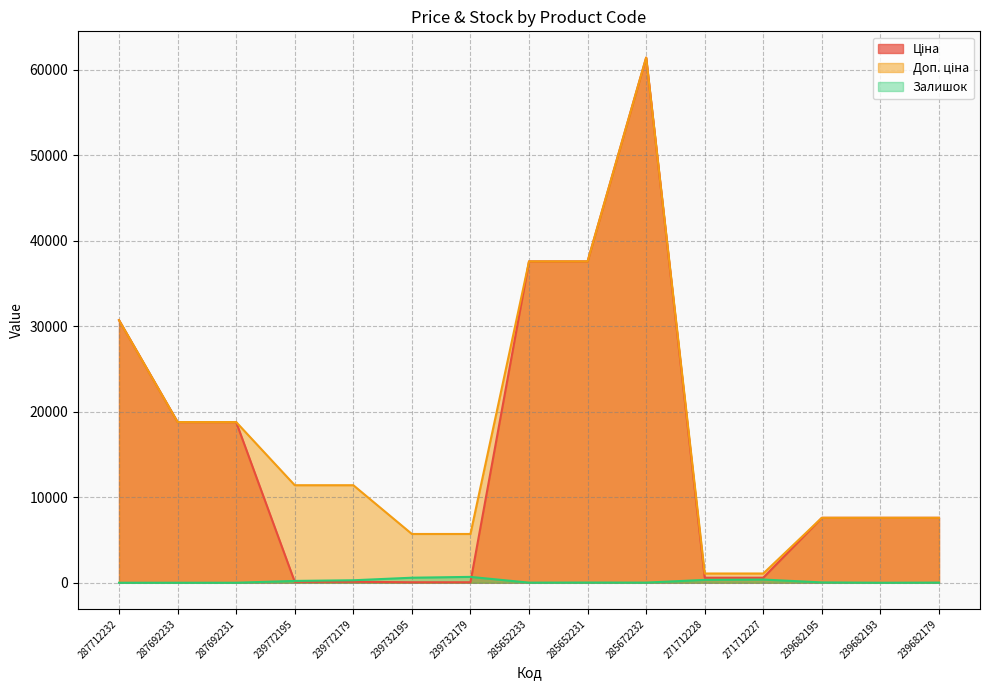

Reading left to right, what are all the values shown in this chart?

Ціна: 287712232=30717.1	287692233=18796.8	287692231=18796.8	239772195=114.1	239772179=114.1	239732195=57.0	239732179=57.0	285652233=37593.6	285652231=37593.6	285672232=61434.3	271712228=589.9	271712227=589.9	239682195=7596.5	239682193=7596.5	239682179=7596.5
Доп. ціна: 287712232=30717.1	287692233=18796.8	287692231=18796.8	239772195=11410.0	239772179=11410.0	239732195=5705.0	239732179=5705.0	285652233=37593.6	285652231=37593.6	285672232=61434.3	271712228=1081.7	271712227=1081.7	239682195=7596.5	239682193=7596.5	239682179=7596.5
Залишок: 287712232=0.0	287692233=0.0	287692231=0.0	239772195=214.0	239772179=290.0	239732195=588.0	239732179=686.0	285652233=13.0	285652231=23.0	285672232=16.0	271712228=333.0	271712227=373.0	239682195=39.0	239682193=0.0	239682179=16.0